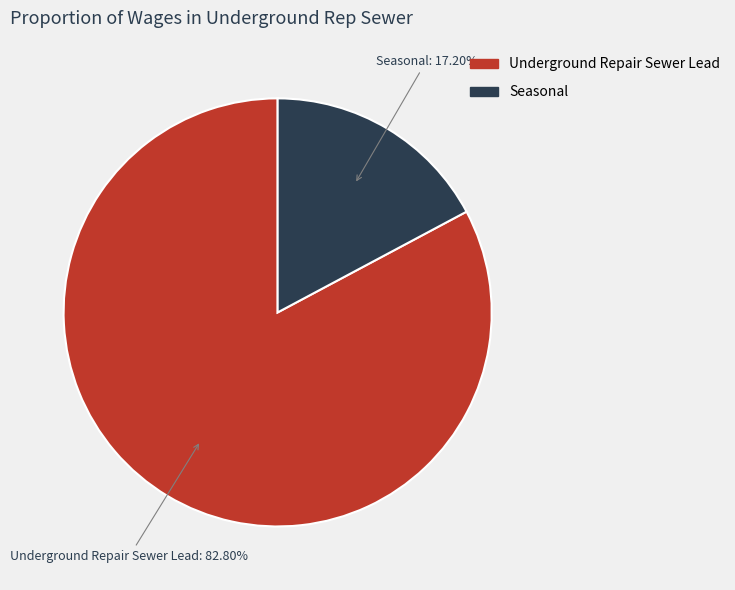

Which has a higher value, Underground Repair Sewer Lead or Seasonal?

Underground Repair Sewer Lead